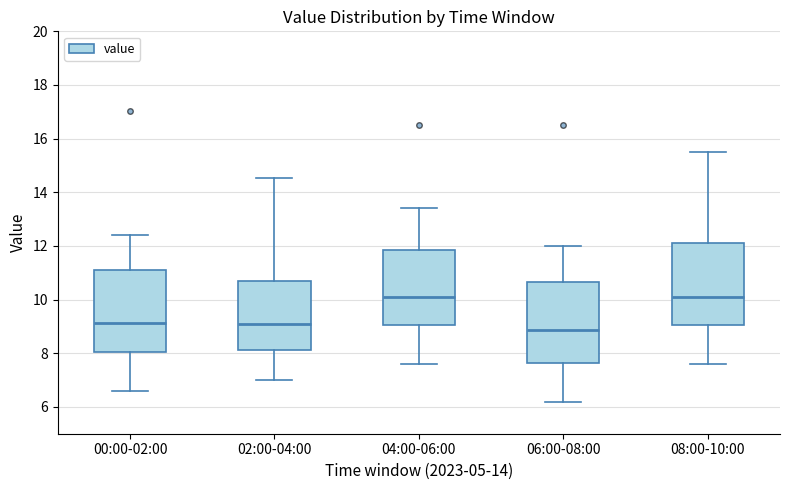

Reading left to right, transcribe this box plot: for each box, give where its median line is, the range the box spans, and where its two whiskers end, as read against the y-axis. The values are not printed on the chart, so give them approximately, as read against the axis.

00:00-02:00: median 9.2, box 8.0 to 11.2, whiskers 6.6 to 12.4
02:00-04:00: median 9.2, box 8.2 to 10.6, whiskers 7.0 to 14.6
04:00-06:00: median 10.2, box 9.0 to 11.8, whiskers 7.6 to 13.4
06:00-08:00: median 8.8, box 7.6 to 10.6, whiskers 6.2 to 12.0
08:00-10:00: median 10.2, box 9.0 to 12.2, whiskers 7.6 to 15.6